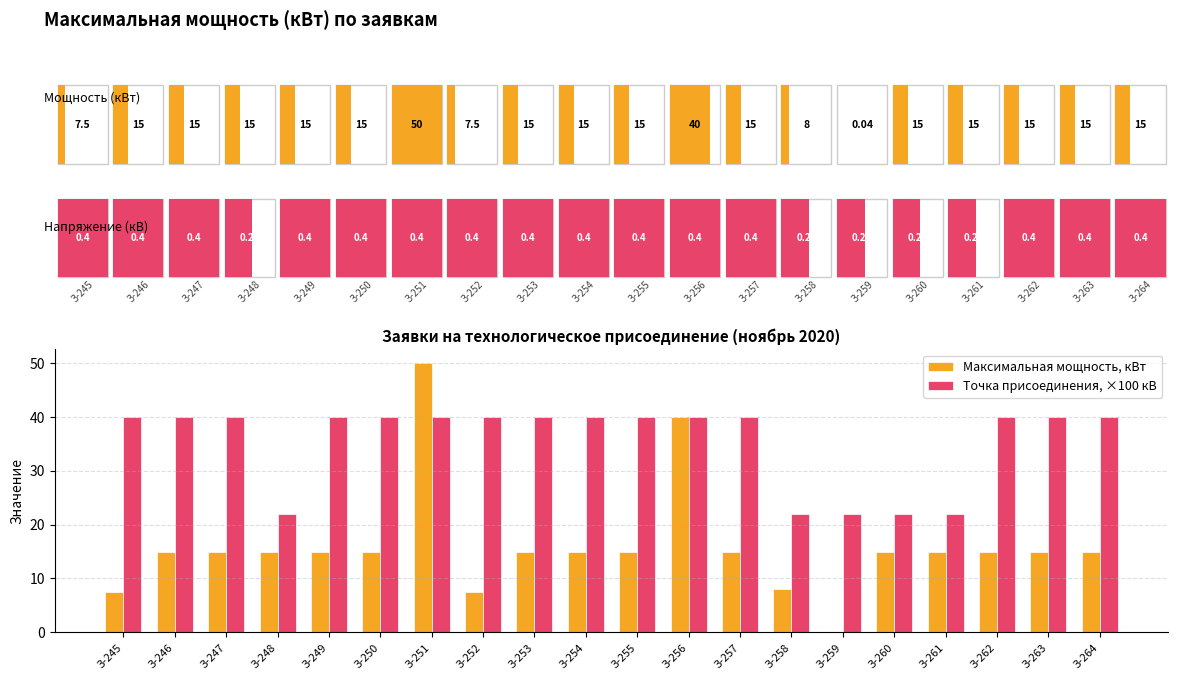

What is the total value across all series at З-263?

55.0